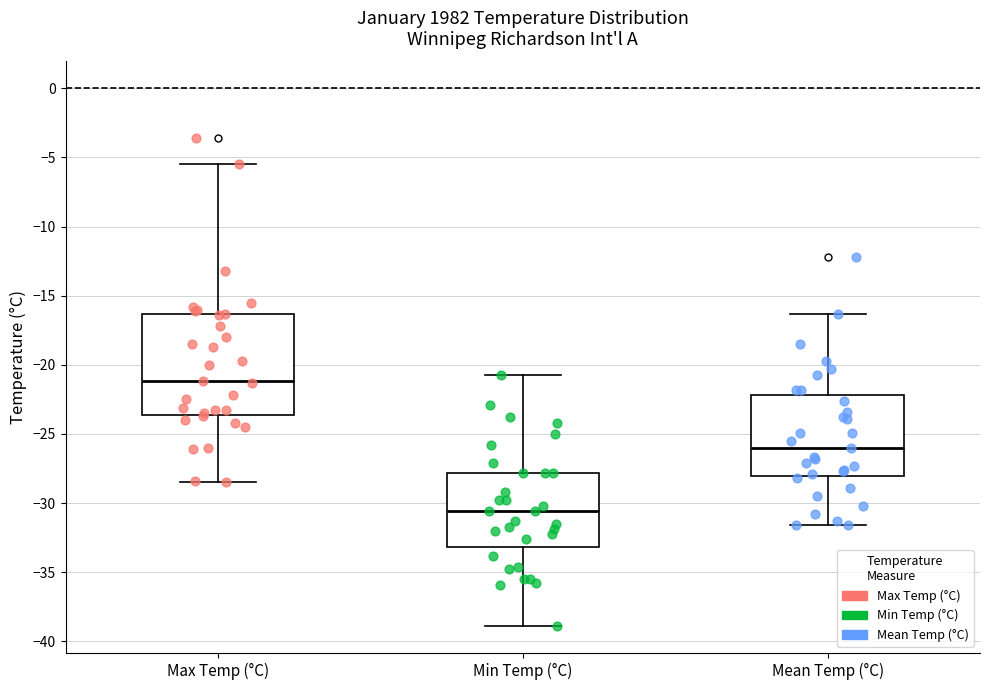

Where does the median line of the box for Mean Temp (°C) sit on the y-axis? The values are not printed on the chart, so give them approximately, as read against the axis.

-26.0